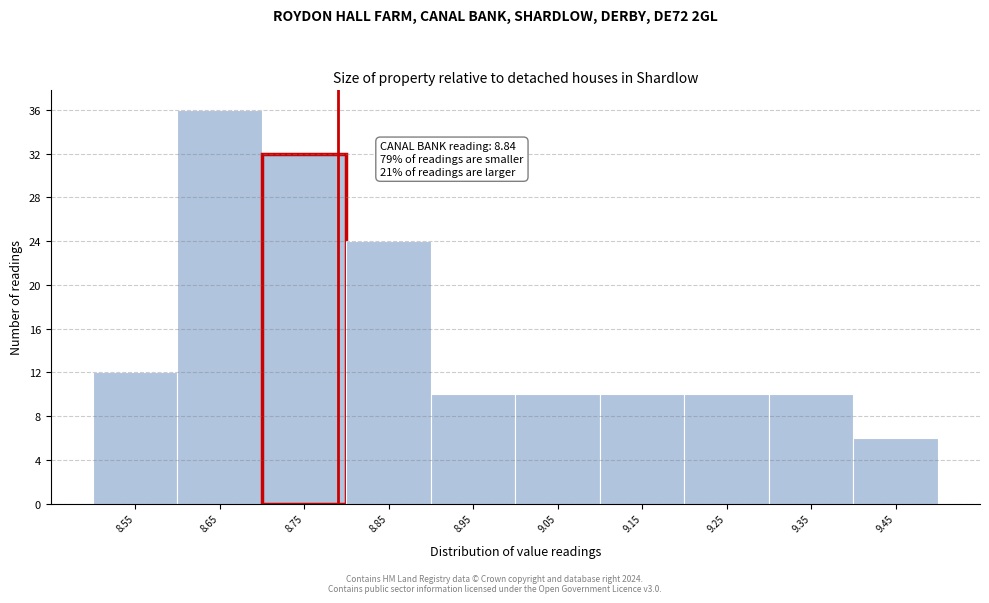

Reading left to right, what are all the values shown in this chart?

12	36	32	24	10	10	10	10	10	6